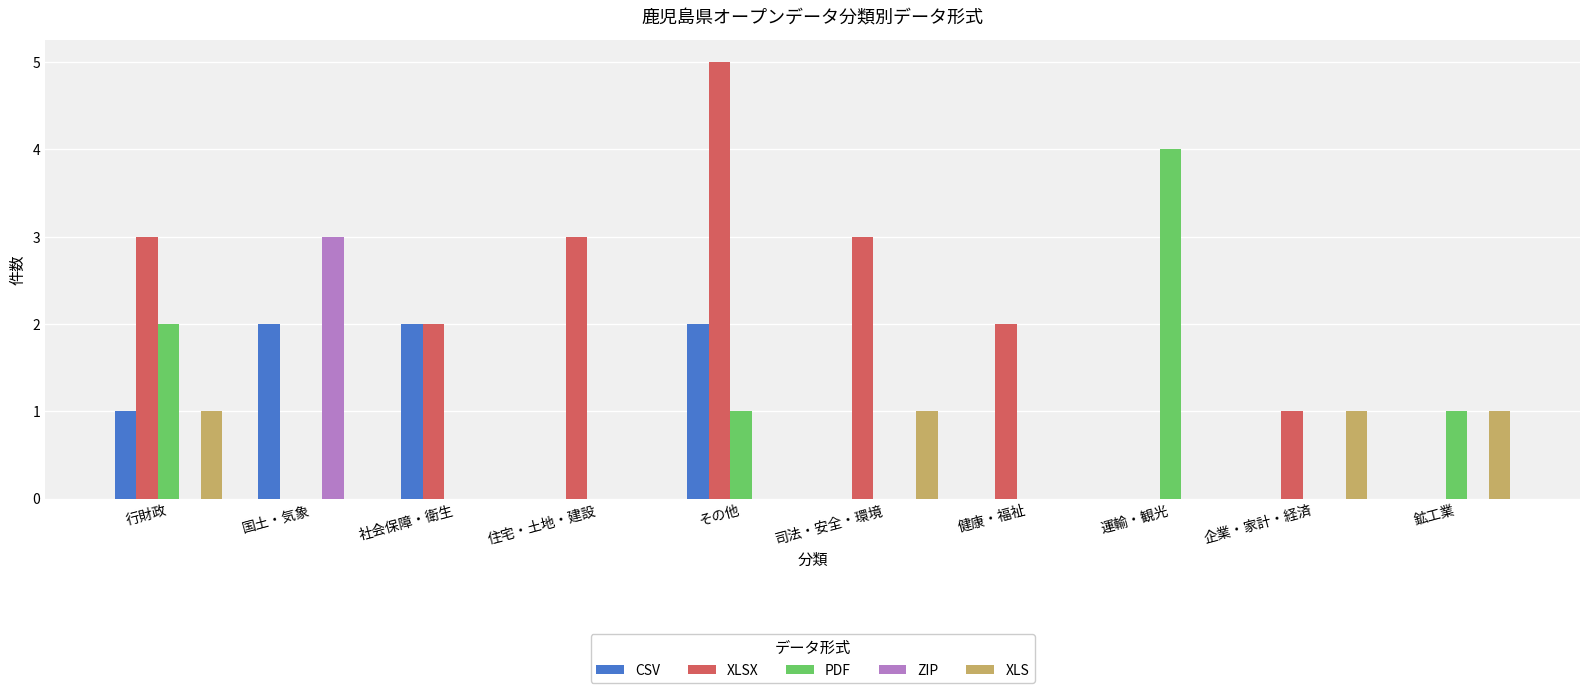

Reading left to right, list all the values displayed in this chart.

CSV: 1	2	2	0	2	0	0	0	0	0
XLSX: 3	0	2	3	5	3	2	0	1	0
PDF: 2	0	0	0	1	0	0	4	0	1
ZIP: 0	3	0	0	0	0	0	0	0	0
XLS: 1	0	0	0	0	1	0	0	1	1